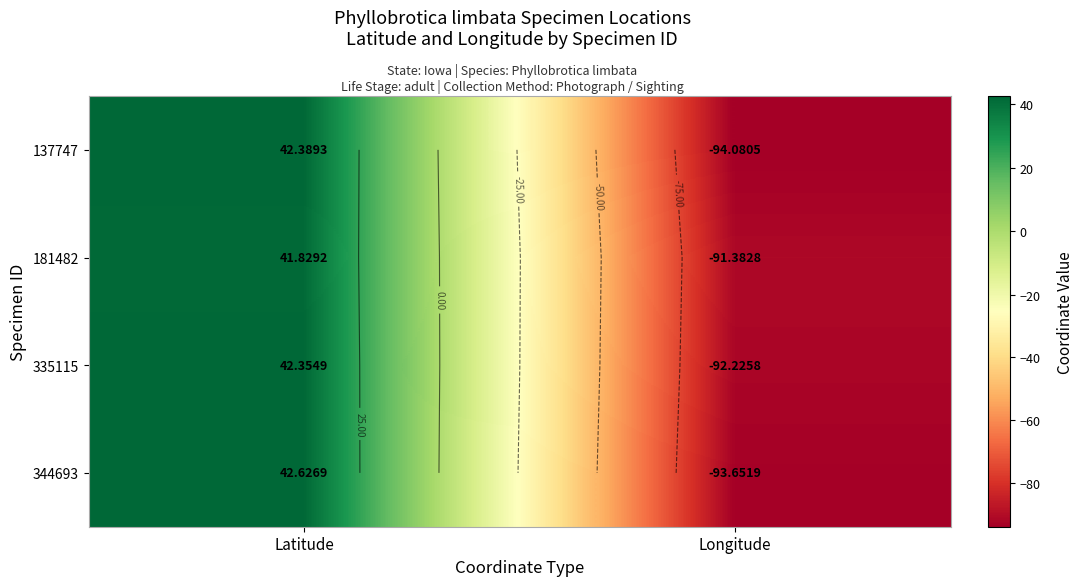

Where does the 181482 series first go above 41?

Latitude